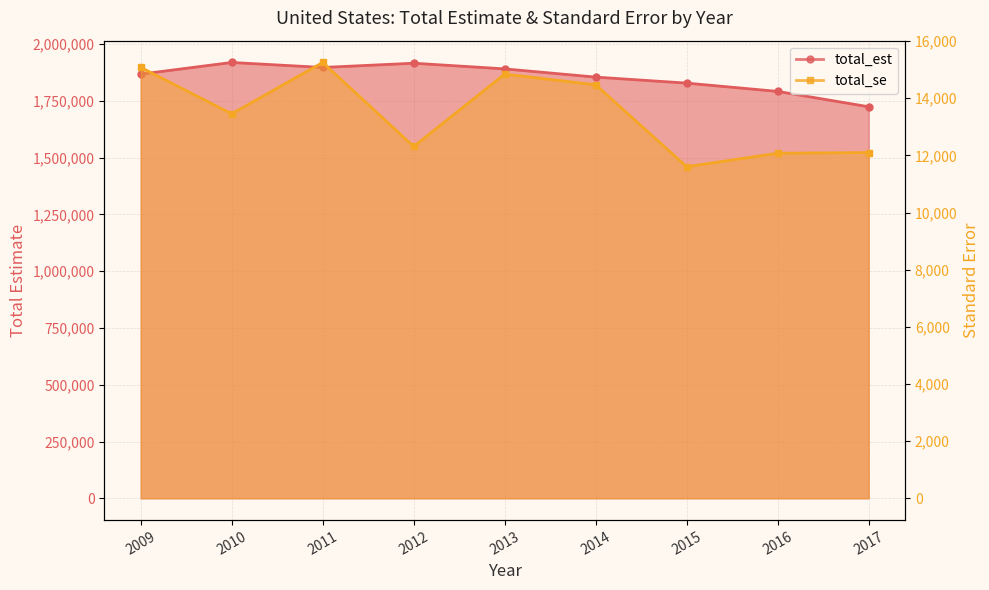

What is the greatest value displayed?

1919513.0